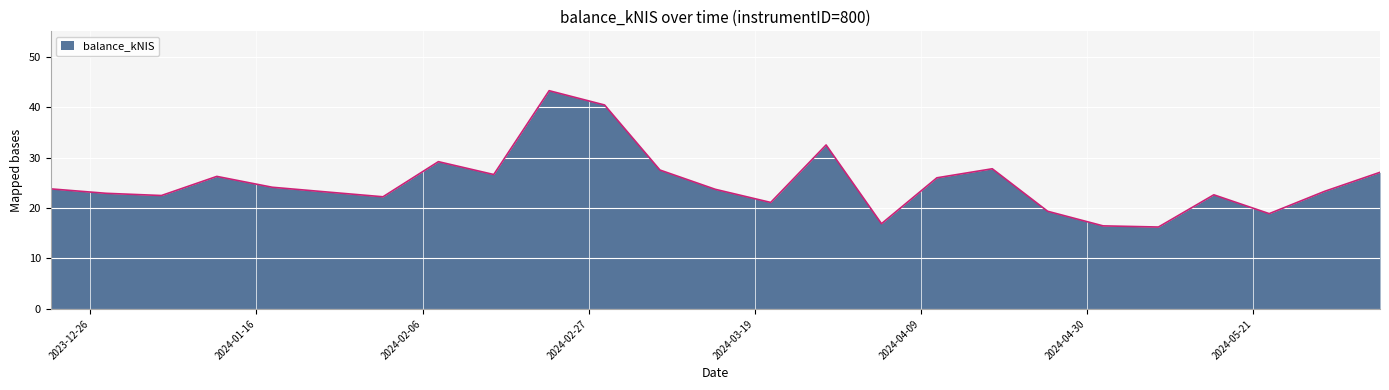

How many lines are shown in the chart?

1